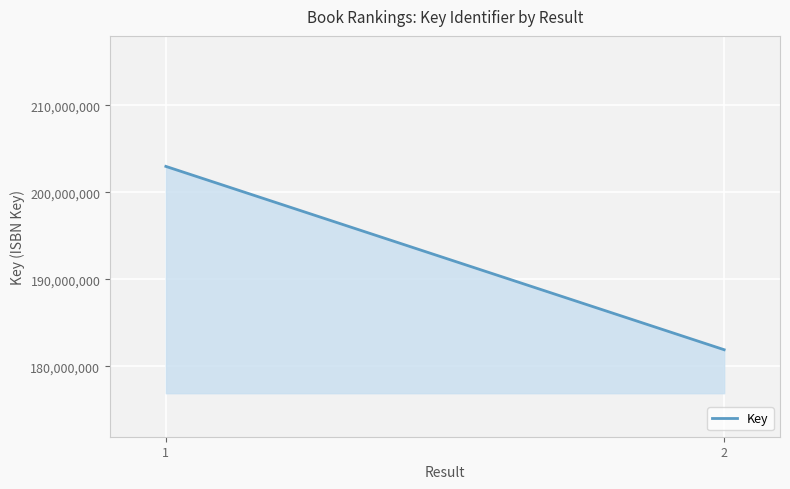

What is the maximum value shown in the chart?

202987749.0